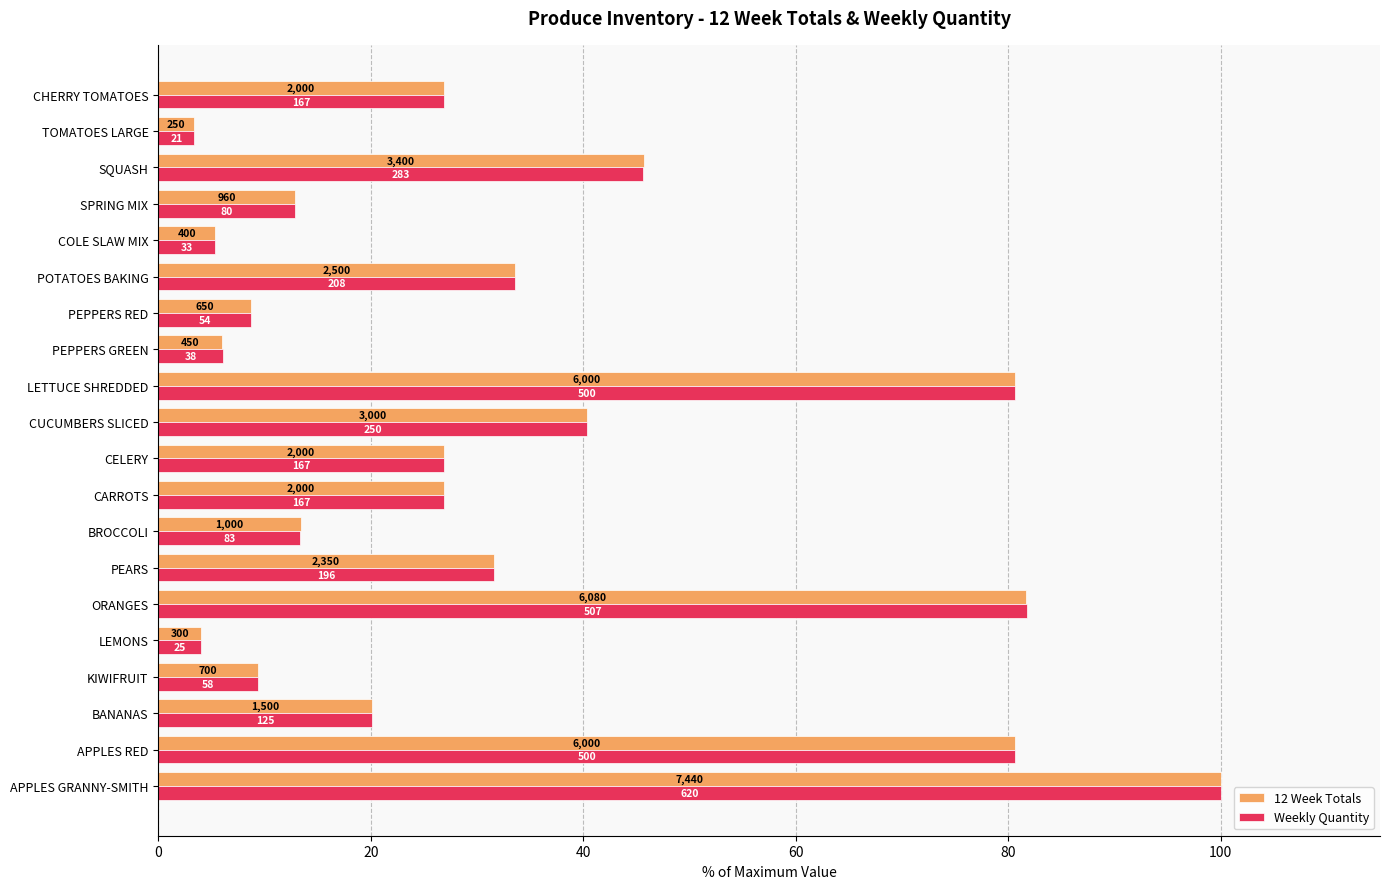

Reading left to right, extract all data points from this chart.

12 Week Totals: 100.0	80.6	20.2	9.4	4.0	81.7	31.6	13.4	26.9	26.9	40.3	80.6	6.0	8.7	33.6	5.4	12.9	45.7	3.4	26.9
Weekly Quantity: 100.0	80.6	20.2	9.4	4.0	81.8	31.6	13.4	26.9	26.9	40.3	80.6	6.1	8.7	33.5	5.3	12.9	45.6	3.4	26.9